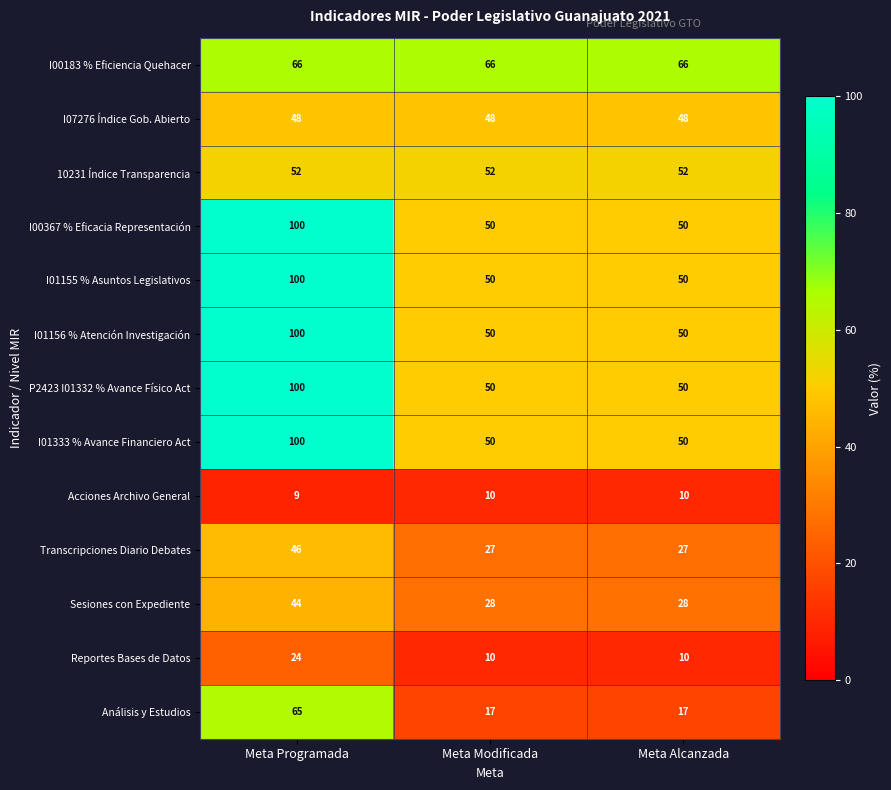

What is the minimum value for 10231 Índice Transparencia?

52